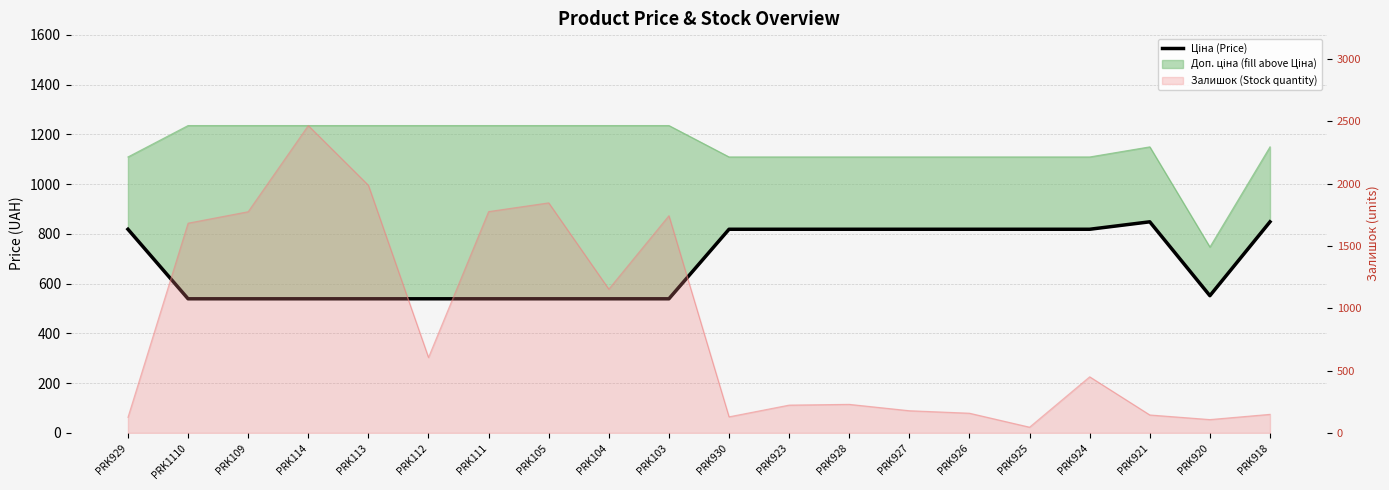

What is the label of the 1st point from the left?

PRK929